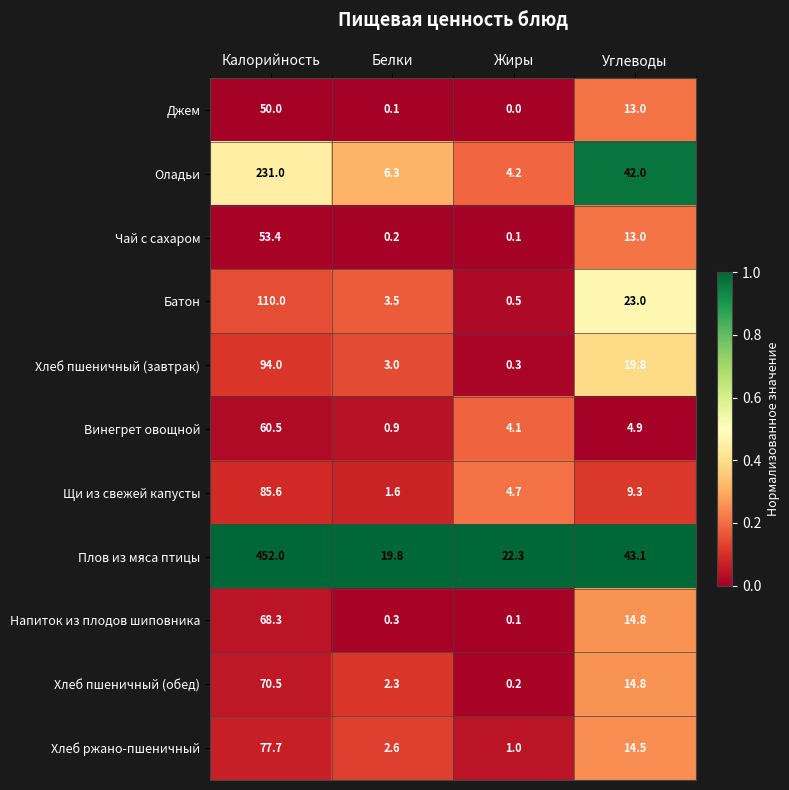

How many distinct data groups are displayed?

11